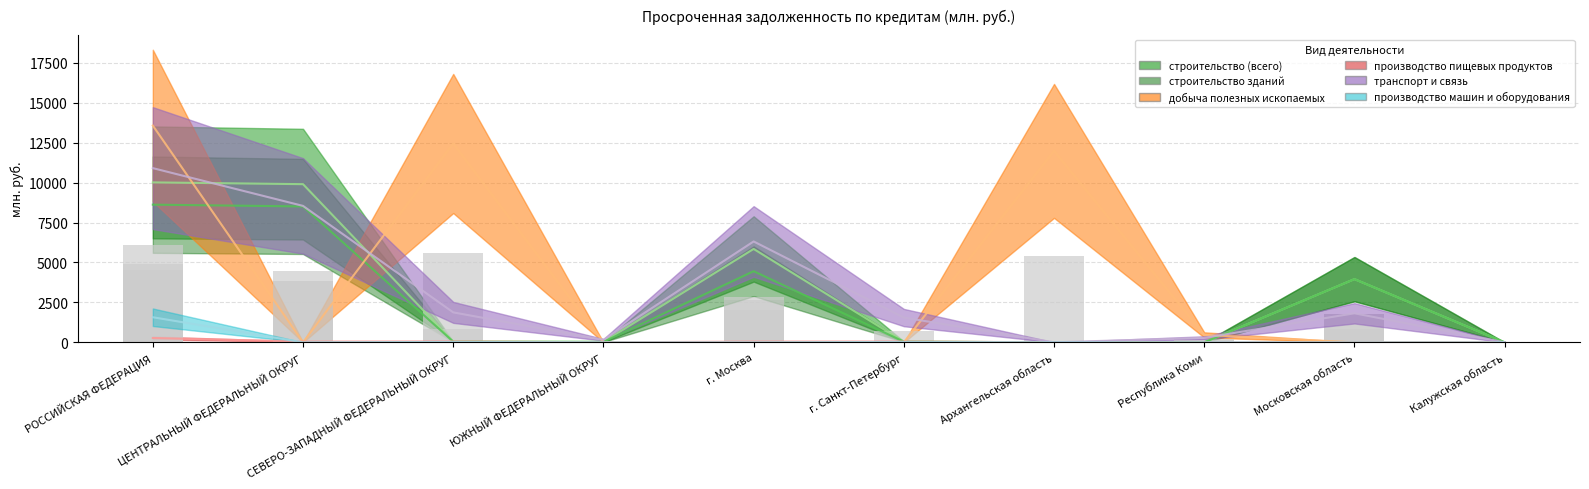

The value of добыча полезных ископаемых at г. Санкт-Петербург is -5937.2. True or false?

False